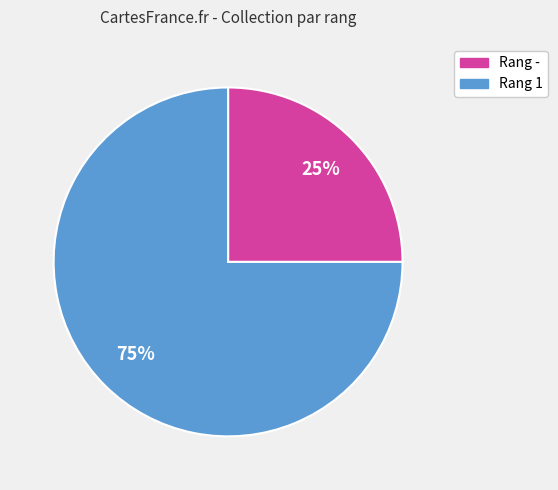

Does any single category account for the majority?

Yes